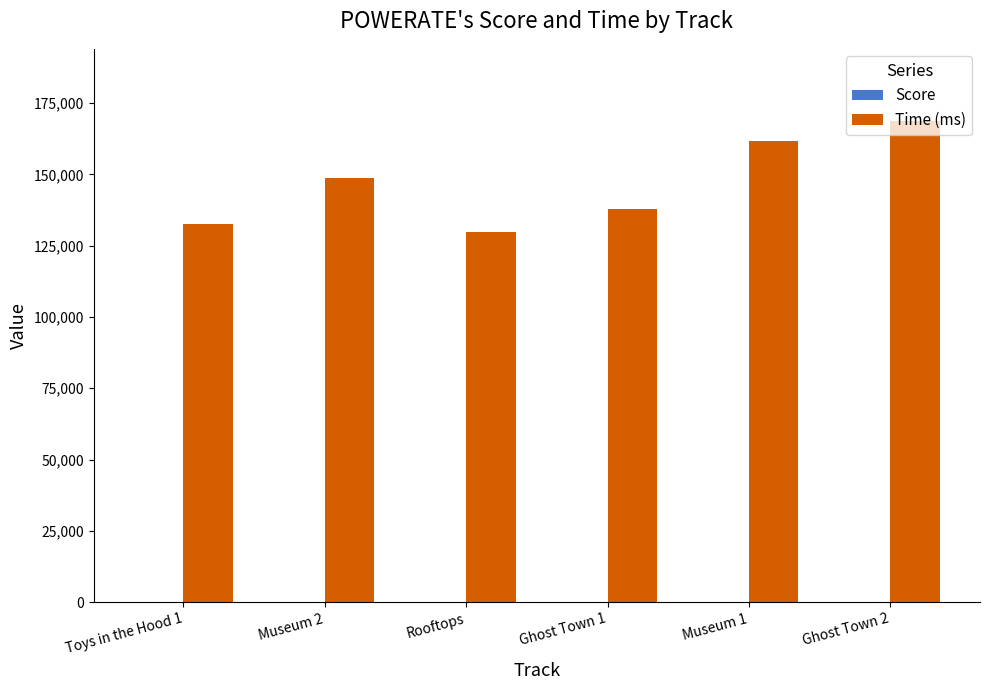

Between Museum 2 and Rooftops, which series saw the biggest shift?

Time (ms)